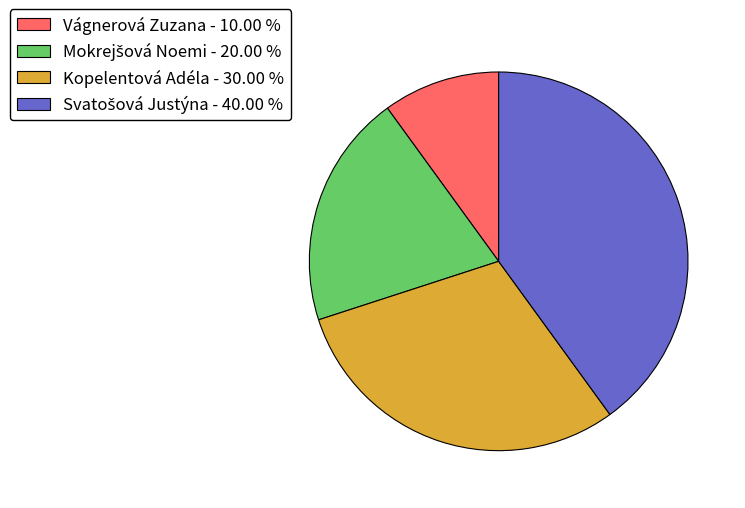

Is there a majority slice in this chart?

No